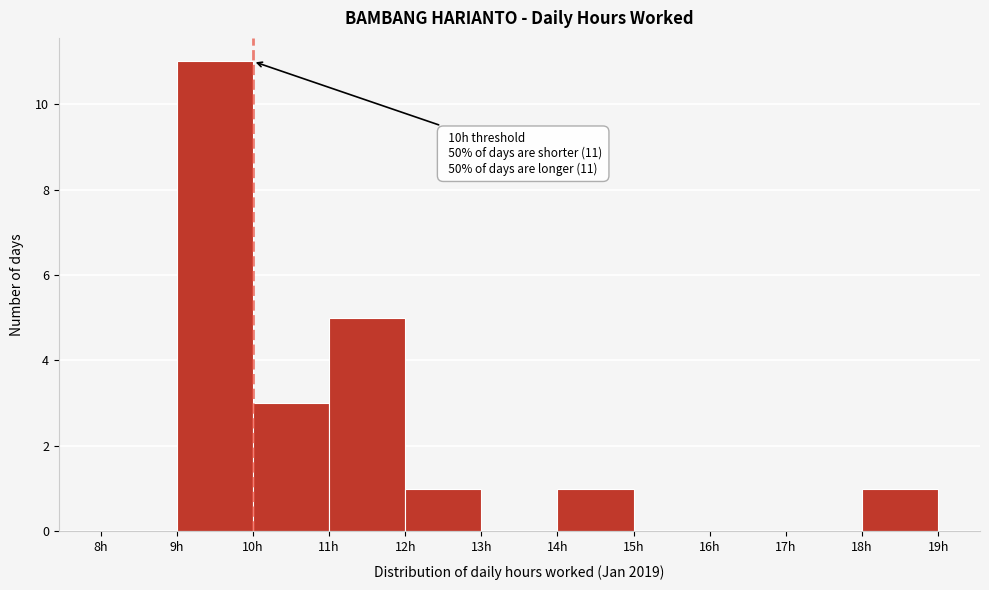

Which range on the x-axis has the tallest bar?

9 to 10